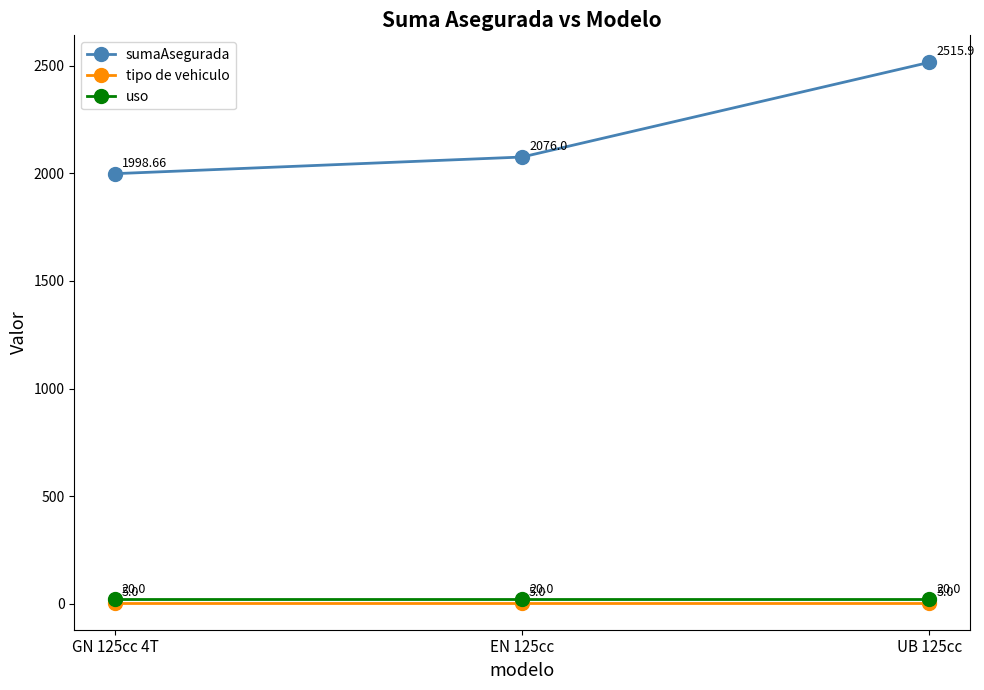

Reading left to right, list all the values displayed in this chart.

sumaAsegurada: 1998.7	2076.0	2515.9
tipo de vehiculo: 5.0	5.0	5.0
uso: 20.0	20.0	20.0